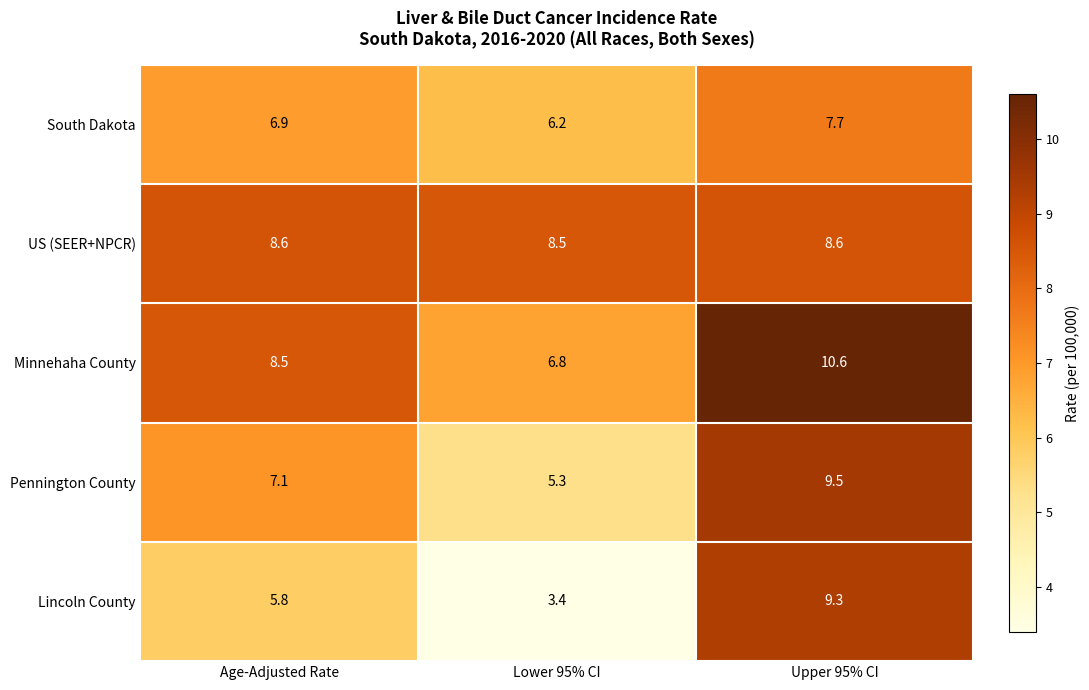

Reading right to left, list all the values displayed in this chart.

South Dakota: Upper 95% CI=7.7	Lower 95% CI=6.2	Age-Adjusted Rate=6.9
US (SEER+NPCR): Upper 95% CI=8.6	Lower 95% CI=8.5	Age-Adjusted Rate=8.6
Minnehaha County: Upper 95% CI=10.6	Lower 95% CI=6.8	Age-Adjusted Rate=8.5
Pennington County: Upper 95% CI=9.5	Lower 95% CI=5.3	Age-Adjusted Rate=7.1
Lincoln County: Upper 95% CI=9.3	Lower 95% CI=3.4	Age-Adjusted Rate=5.8